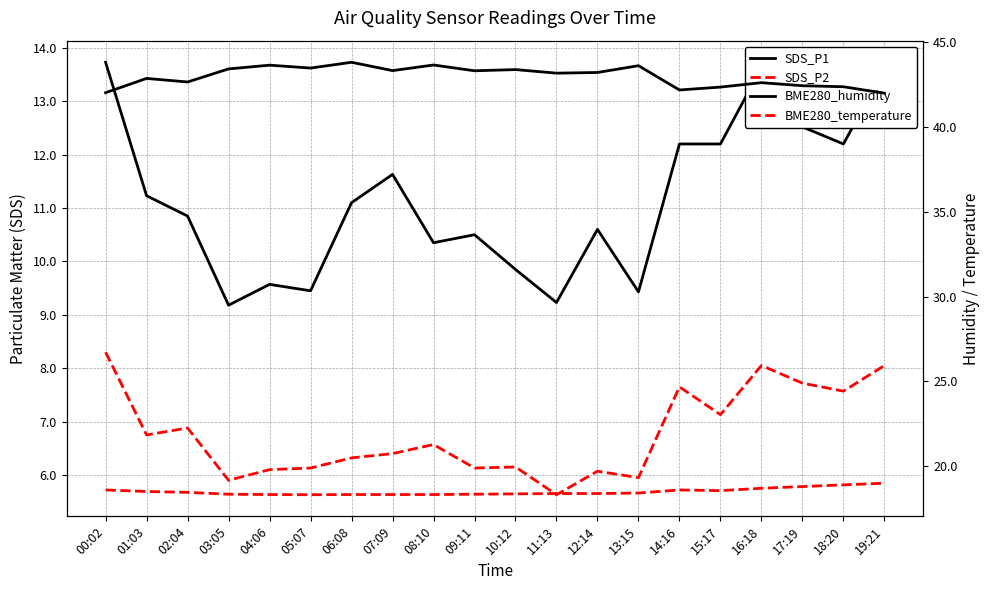

Between 17:19 and 09:11, which is larger?

17:19